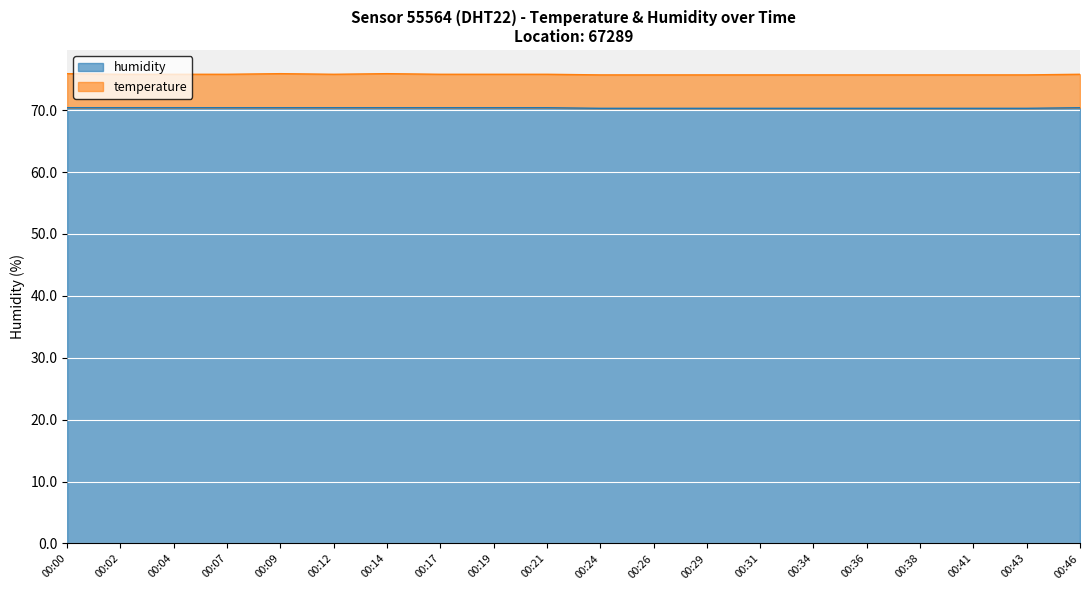

What is the ratio of the value at 00:26 to the value at 00:31?

1.0